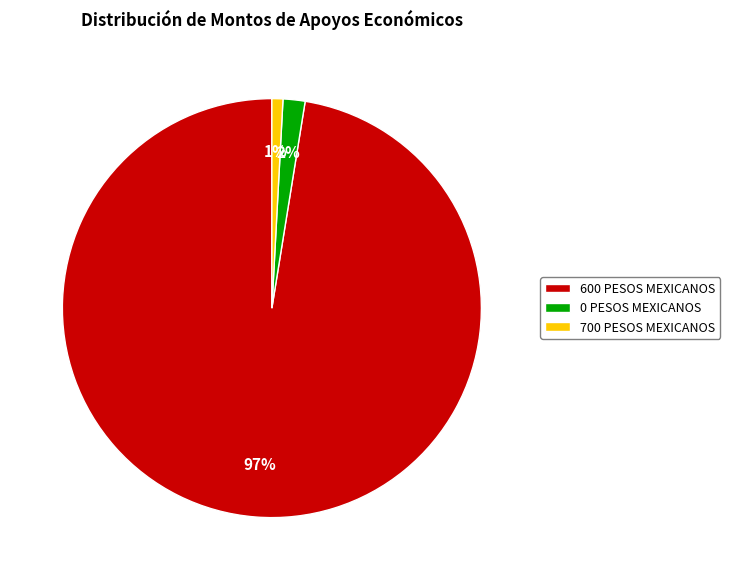

To the nearest percent, what is the combined percentage of 0 PESOS MEXICANOS and 600 PESOS MEXICANOS?

99%